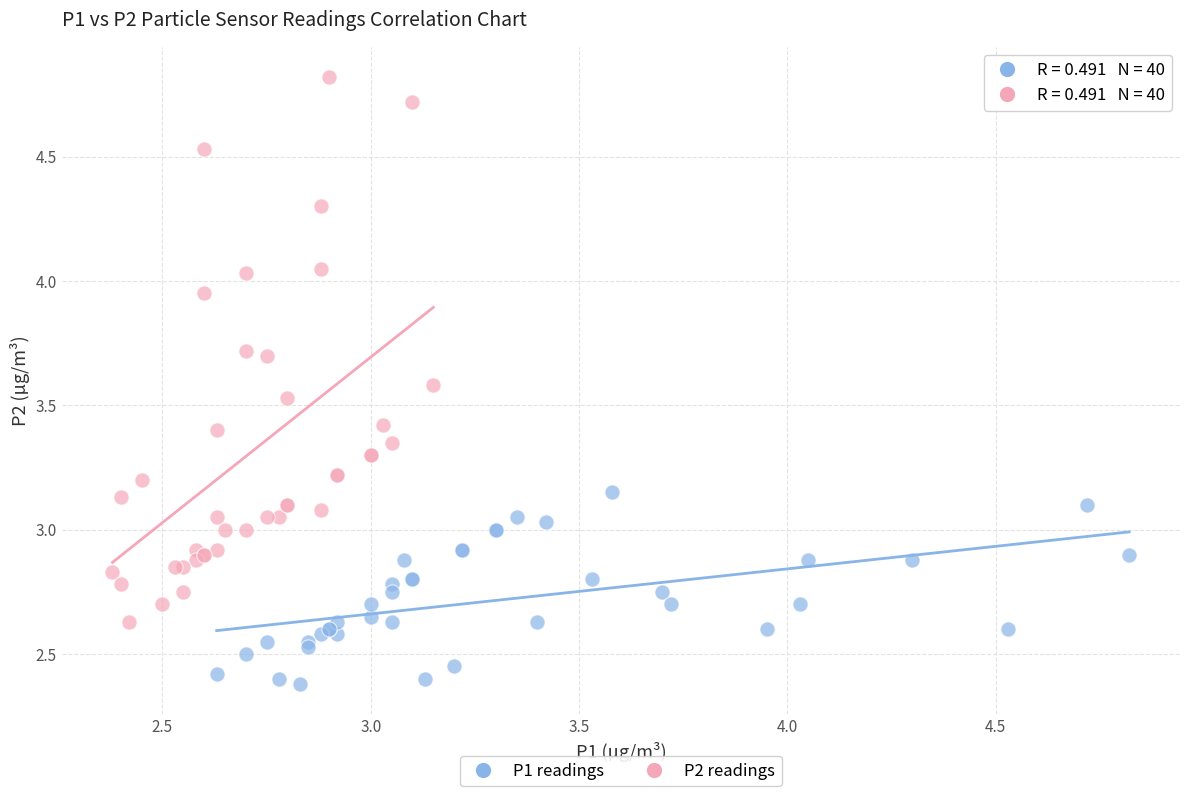

Which series contains the lowest Y value?

P1 readings